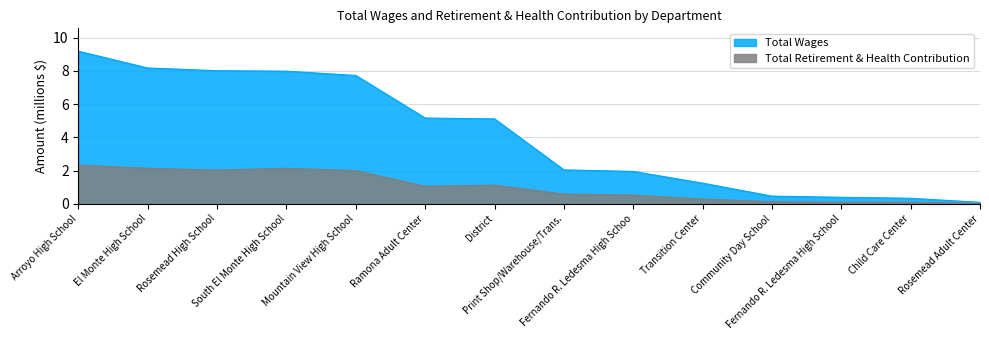

What is the total value across all series at Ramona Adult Center?

6.2